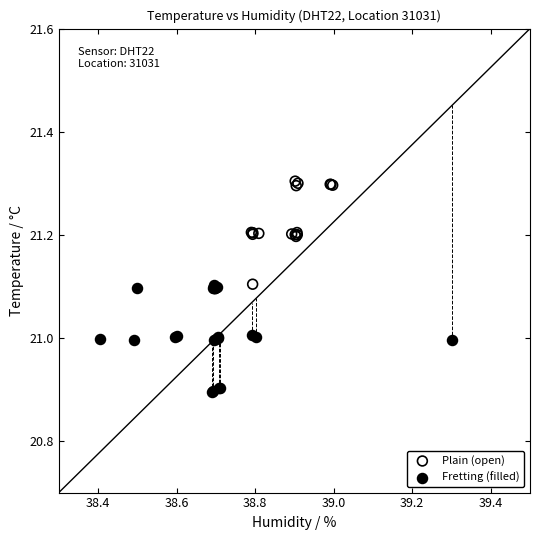

Which series reaches the maximum Y coordinate?

Plain (open)